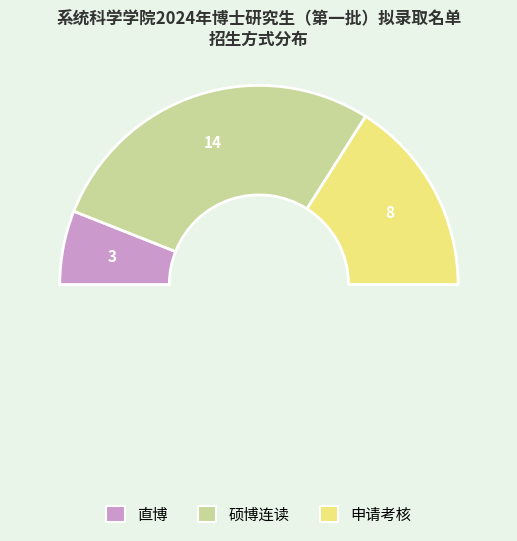

How many segments does this pie chart have?

3